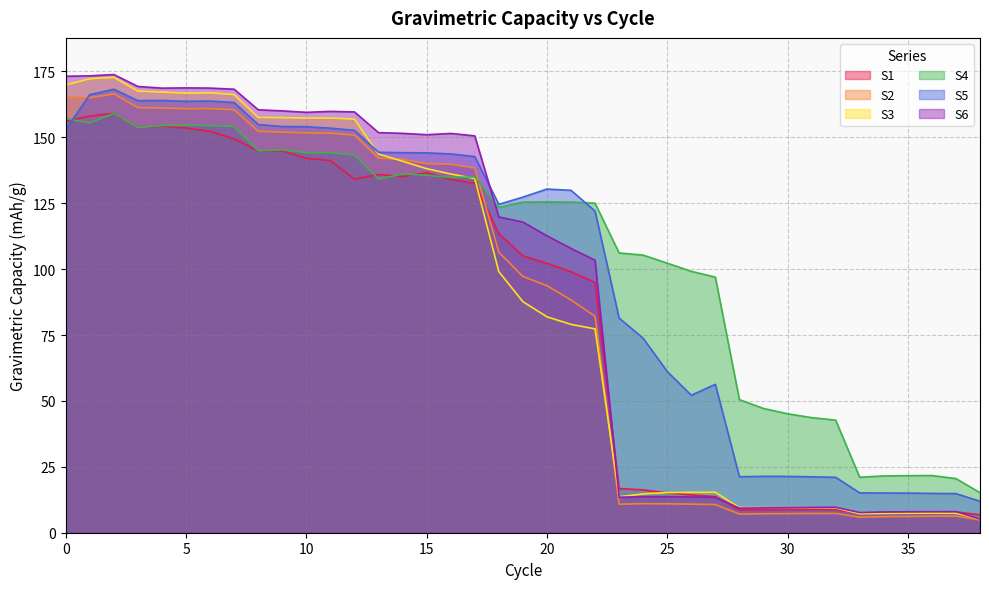

Reading left to right, transcribe all the data shown in this chart.

S1: 156.1	158.1	159.1	153.7	154.3	153.5	152.3	149.4	144.9	144.9	142.1	141.2	134.2	135.9	135.2	136.6	134.0	132.6	113.5	105.1	102.2	99.0	94.9	16.8	16.3	15.1	14.3	13.7	8.6	8.7	8.8	8.8	8.8	7.5	7.7	7.8	7.9	7.9	6.8
S2: 165.4	165.0	166.5	161.3	161.2	160.9	160.9	160.5	152.3	152.0	151.7	151.6	150.9	142.1	141.6	140.1	139.8	138.4	106.4	97.2	93.7	88.3	82.1	10.8	11.0	11.0	10.8	10.7	7.1	7.2	7.2	7.3	7.3	5.9	6.1	6.2	6.3	6.3	4.9
S3: 169.9	172.2	172.8	167.6	167.2	166.8	166.9	166.2	157.6	157.5	157.3	157.3	156.9	143.7	141.0	138.1	136.1	134.4	99.1	87.7	81.9	79.1	77.3	13.6	14.7	15.2	15.3	15.4	9.5	9.6	9.5	9.5	9.4	7.2	7.3	7.4	7.4	7.4	5.3
S4: 157.1	155.5	159.1	153.7	154.5	154.6	154.5	154.1	144.9	145.2	144.2	144.2	143.3	134.2	136.1	135.6	134.8	135.0	123.4	125.5	125.5	125.5	125.0	106.1	105.3	102.3	99.2	97.0	50.5	47.1	45.1	43.7	42.7	21.1	21.5	21.6	21.7	20.5	15.2
S5: 152.9	166.2	168.3	163.9	164.0	163.7	163.8	163.2	154.9	154.1	154.0	153.5	152.7	144.4	144.2	144.1	143.7	142.7	124.6	127.3	130.4	129.9	122.1	81.4	73.8	61.2	52.2	56.3	21.2	21.4	21.4	21.2	21.0	15.1	15.1	15.0	14.9	14.8	11.9
S6: 173.2	173.4	173.8	169.3	168.7	168.8	168.7	168.3	160.5	160.0	159.5	159.9	159.7	151.8	151.5	151.0	151.5	150.6	119.8	117.9	112.7	107.9	103.4	13.5	13.7	13.7	13.6	13.5	9.3	9.4	9.5	9.6	9.7	7.7	7.9	7.9	8.0	8.0	5.2